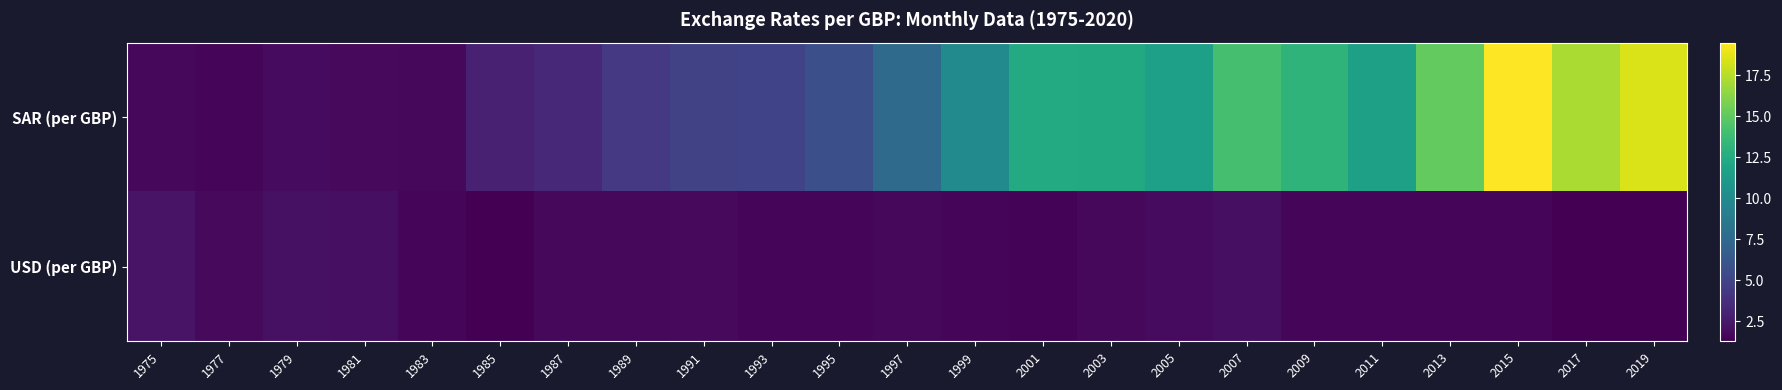

What is the minimum value shown in the chart?

1.3